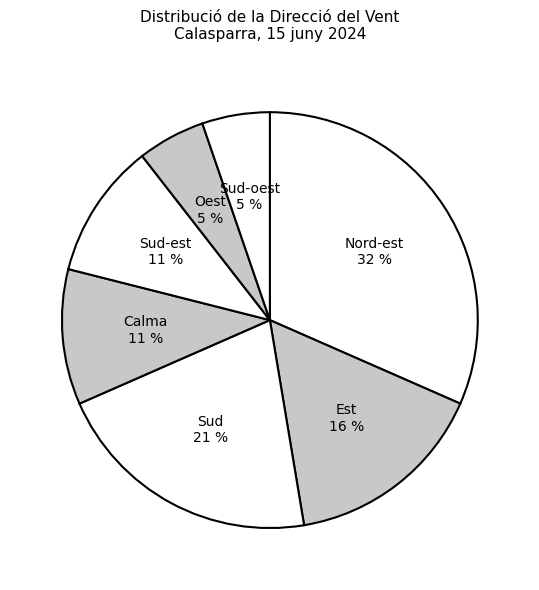

Between Sud-est and Sud, which is larger?

Sud